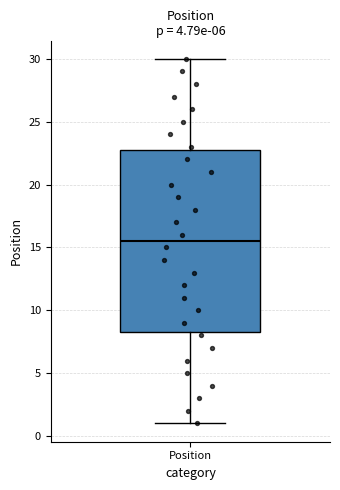

Where does the lower whisker of the box for Position end on the y-axis? The values are not printed on the chart, so give them approximately, as read against the axis.

1.0